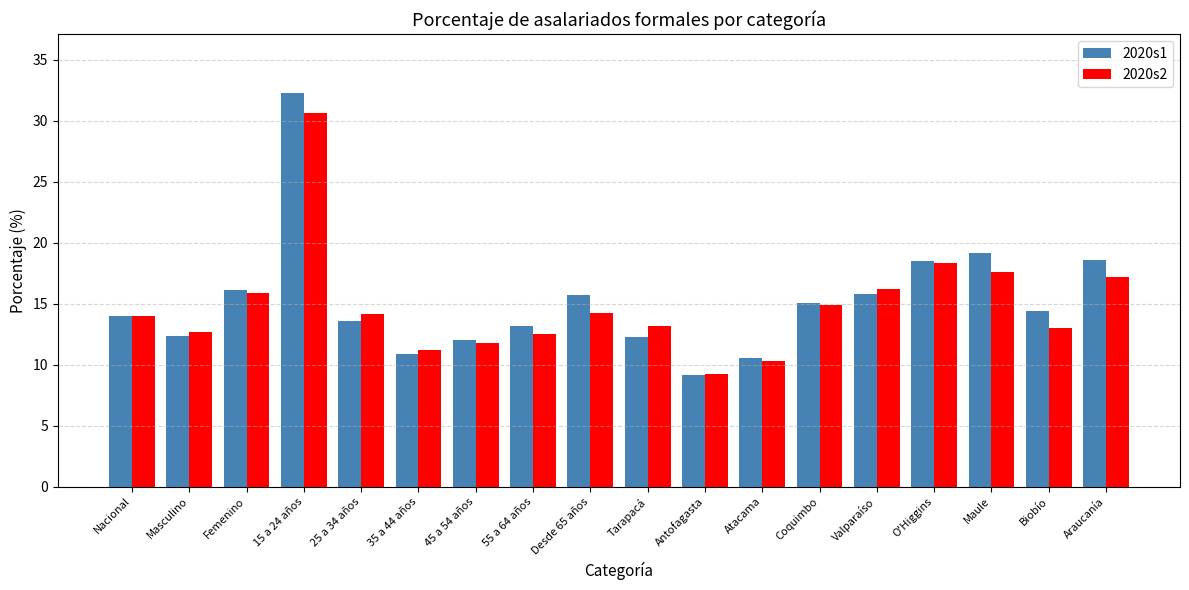

What is the total value across all series at 15 a 24 años?

62.9